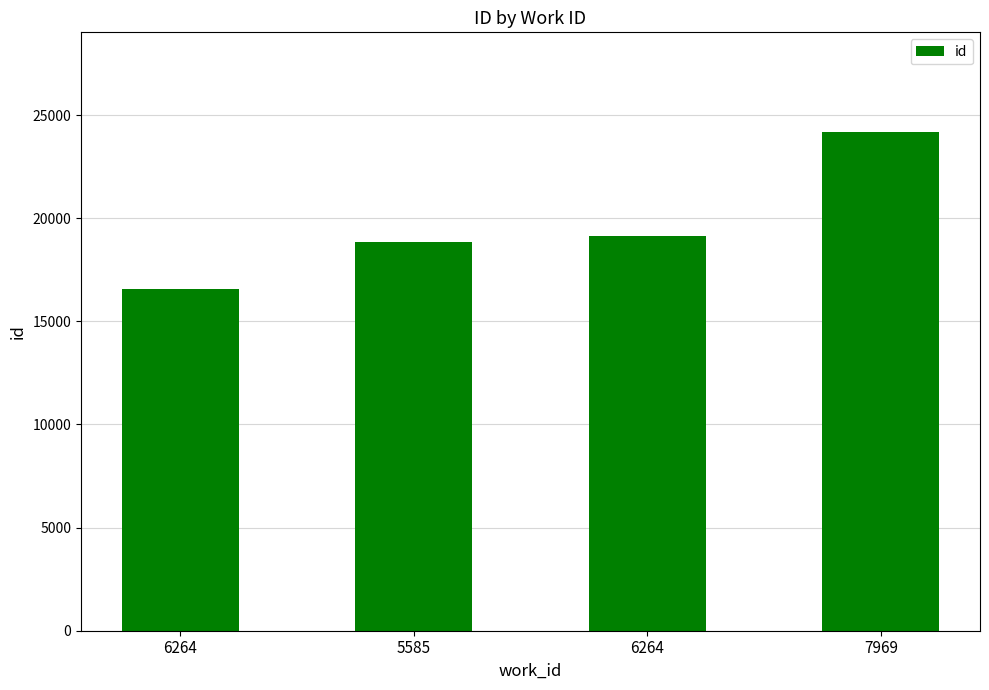

Which label corresponds to the largest value in the chart?

7969